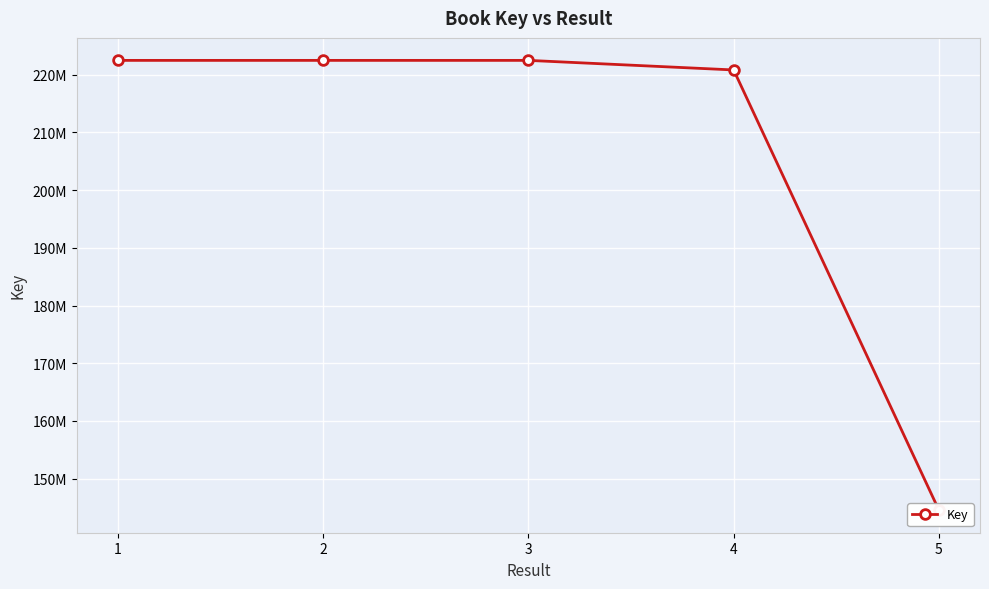

What is the average value?

206571617